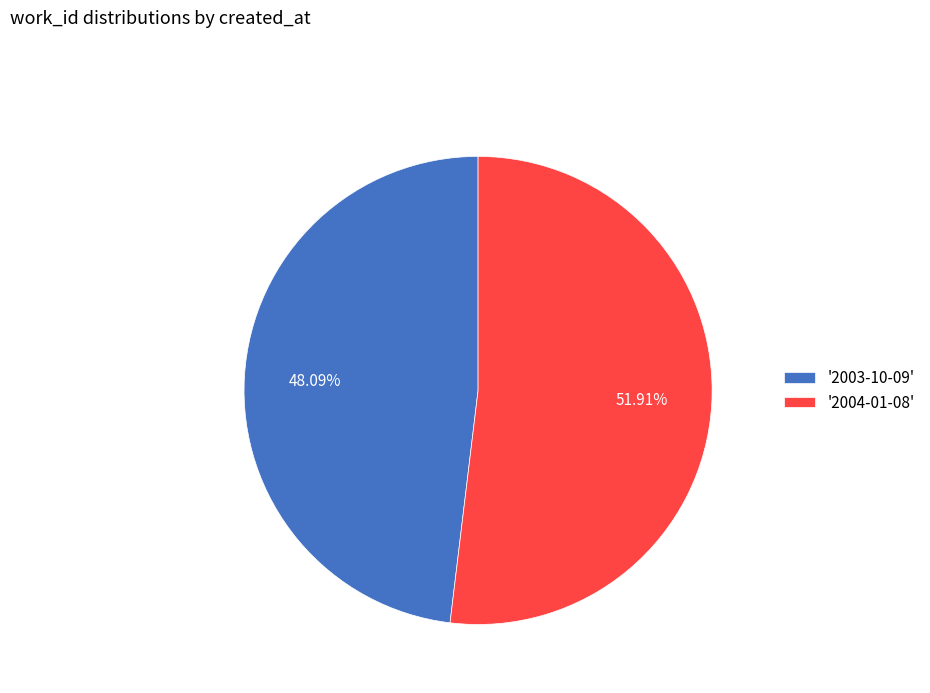

Is '2004-01-08' the majority of the pie?

Yes